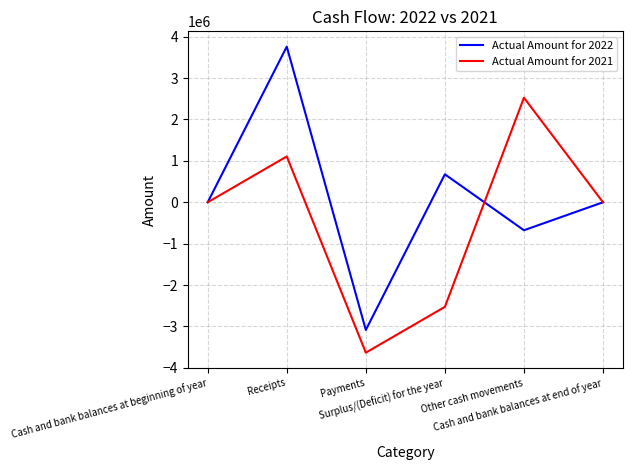

What is the lowest value of the Actual Amount for 2022 series?

-3084122